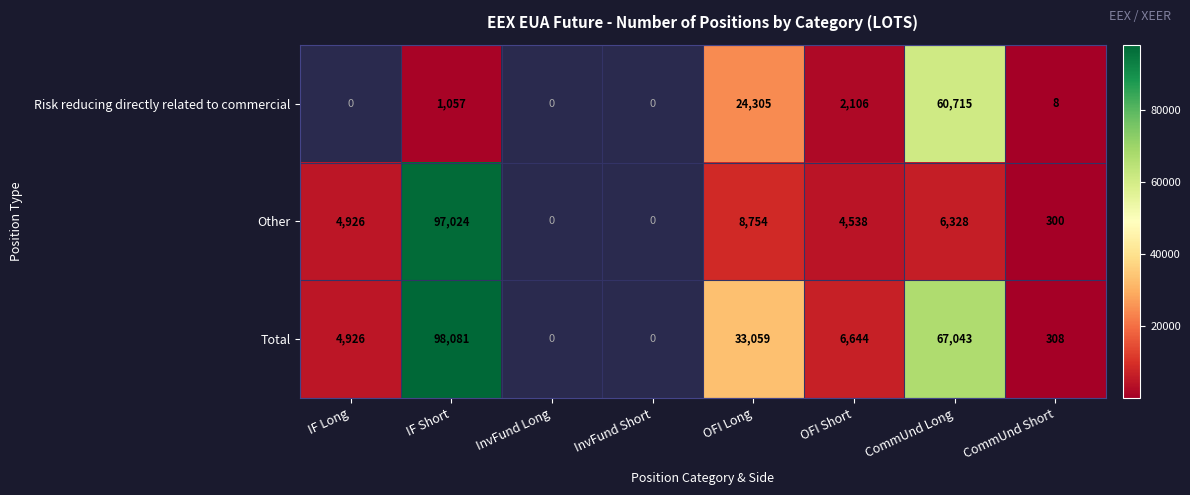

The Risk reducing directly related to commercial series shows 952 at OFI Short. True or false?

False